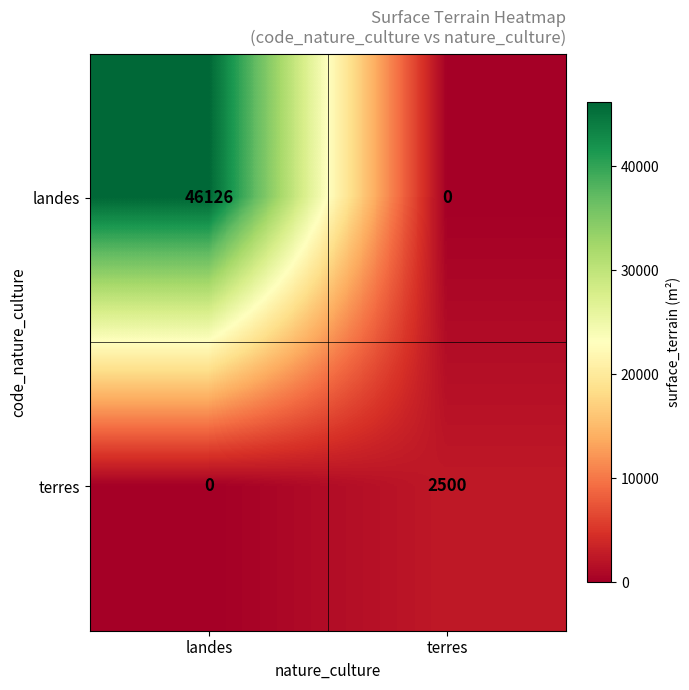

Which series has the largest range (max minus min)?

landes